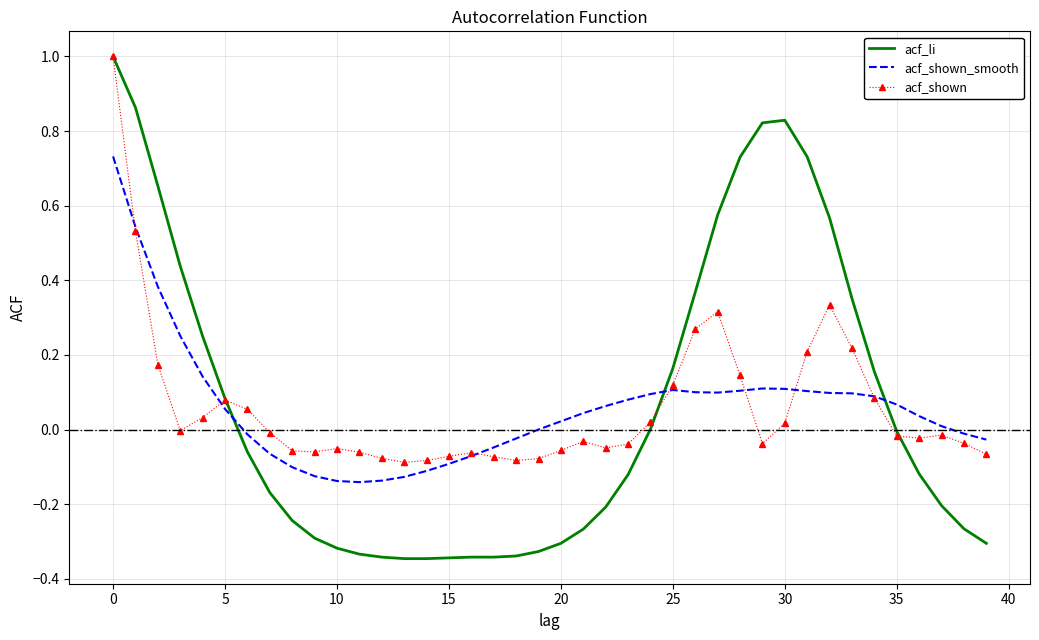

How many times do acf_li and acf_shown_smooth cross each other?

3